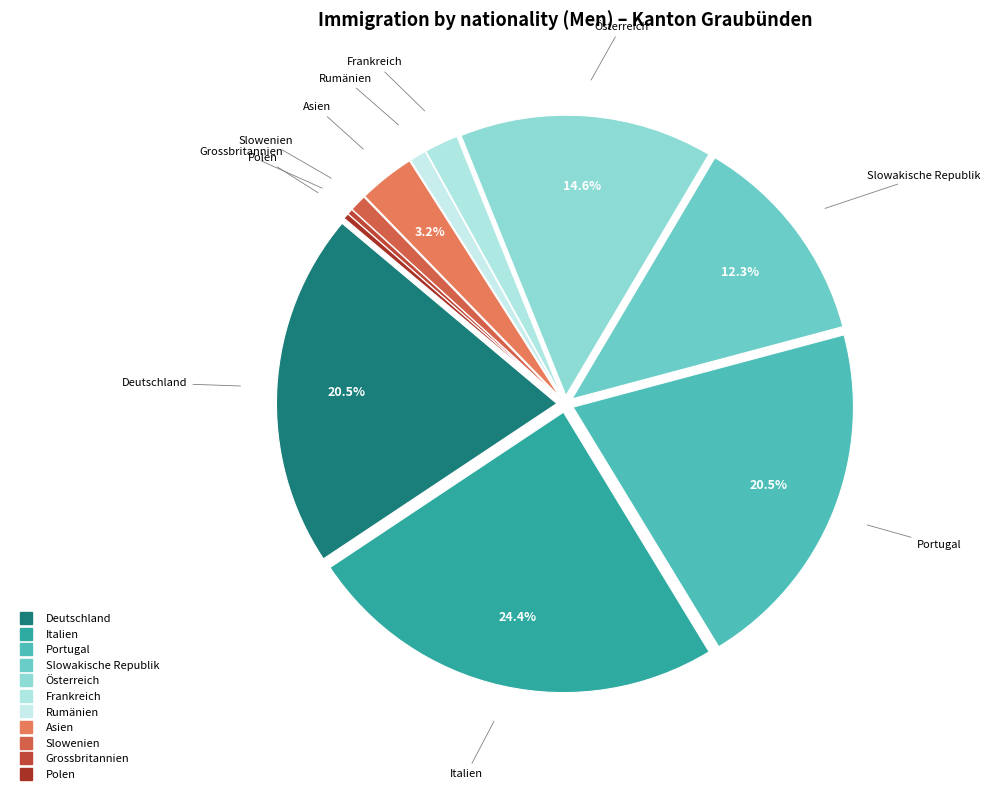

Is Deutschland the majority of the pie?

No